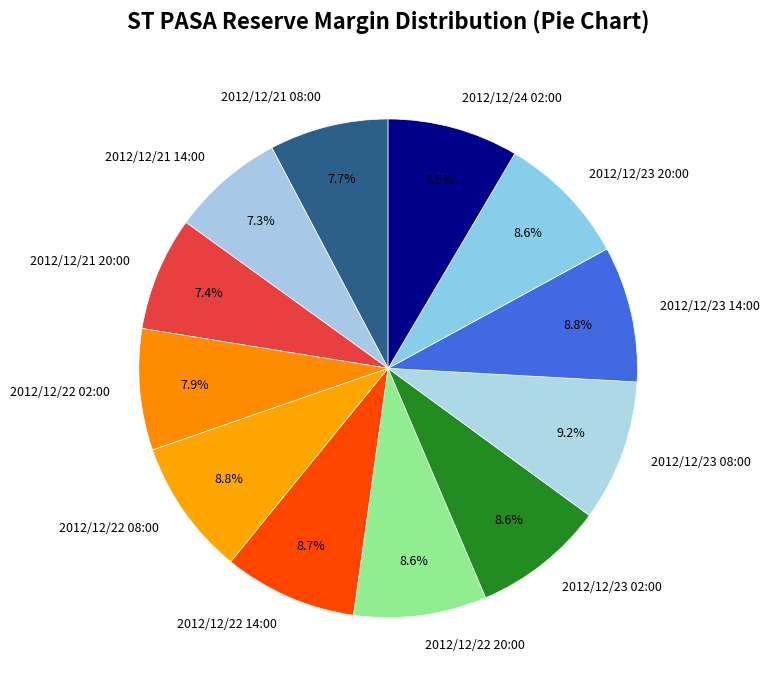

How many slices are in this pie chart?

12